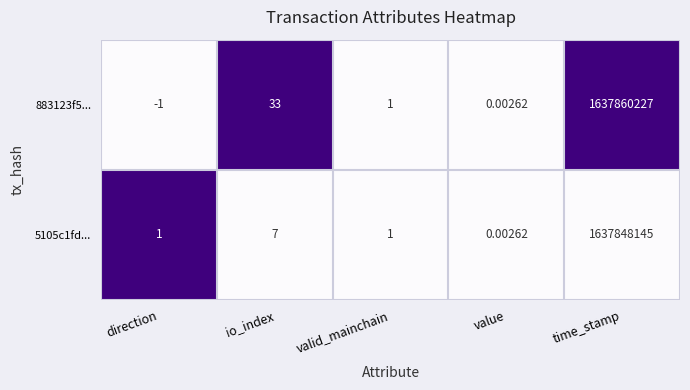

List the labels in order of 883123f5... value, smallest first.

direction, value, valid_mainchain, io_index, time_stamp